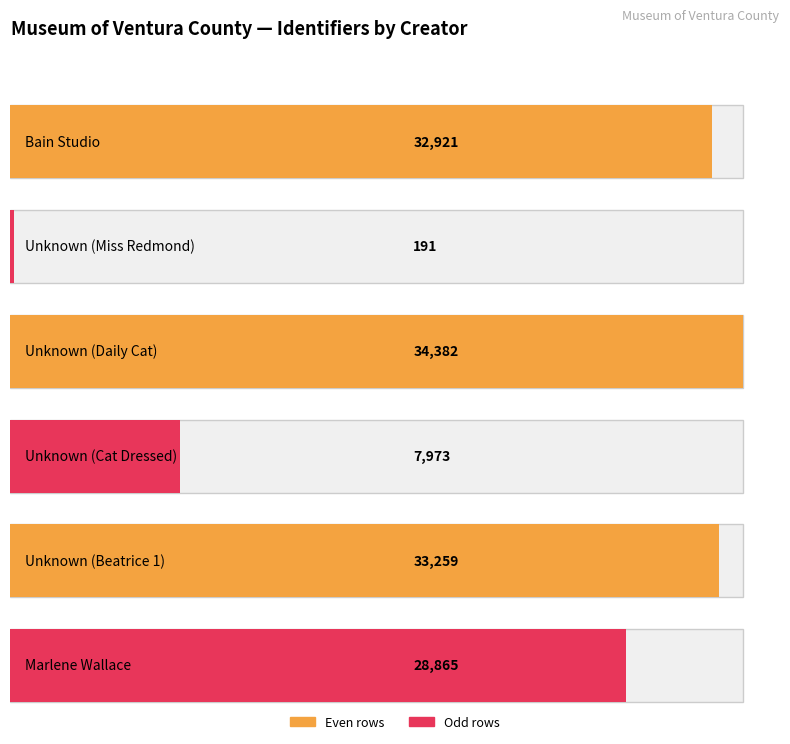

List the labels in order of value, largest first.

Unknown (Daily Cat), Unknown (Beatrice 1), Bain Studio, Marlene Wallace, Unknown (Cat Dressed), Unknown (Miss Redmond)